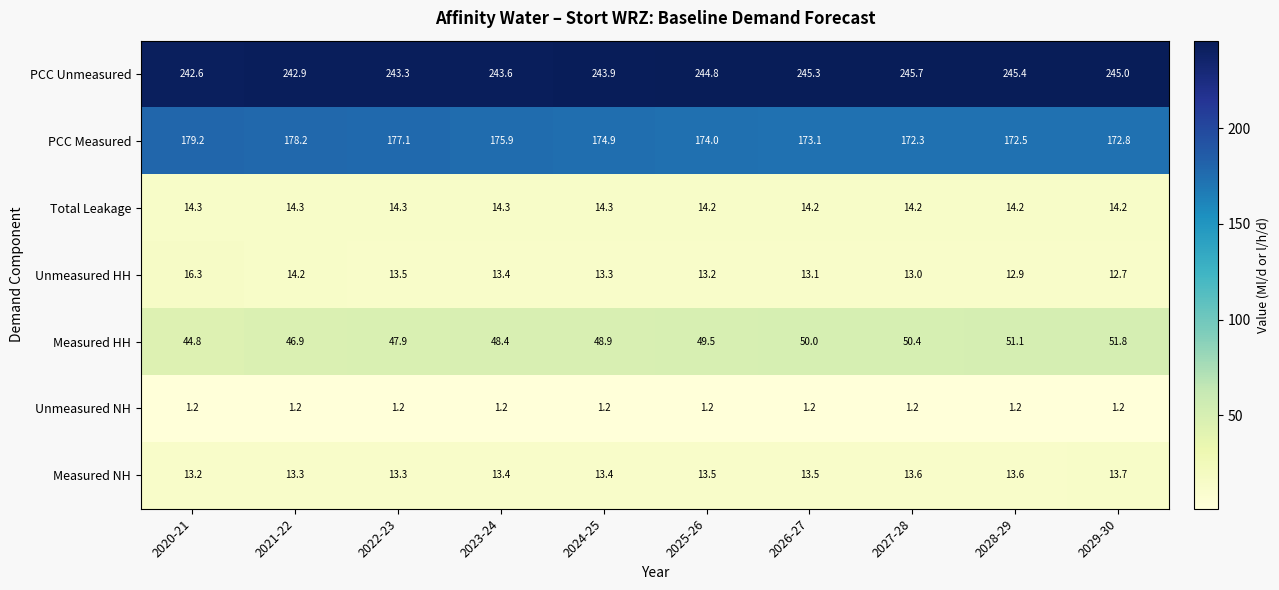

Where does the Unmeasured HH series first go above 13?

2020-21